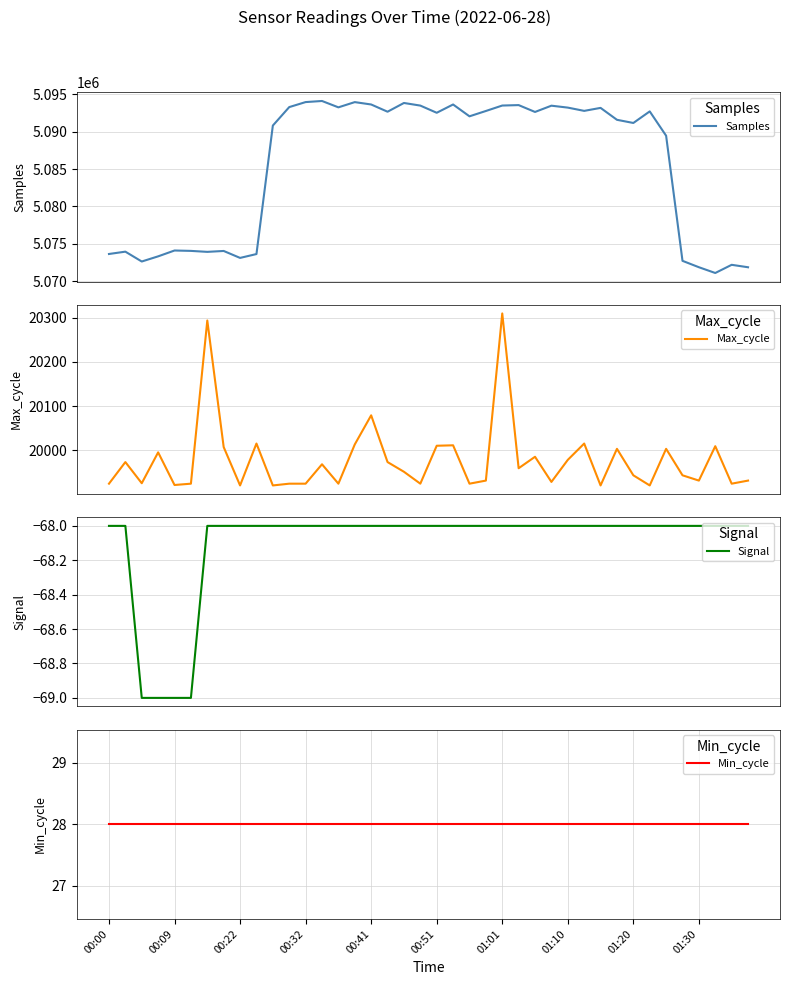

Which category has the lowest value in the Min_cycle series?

00:00